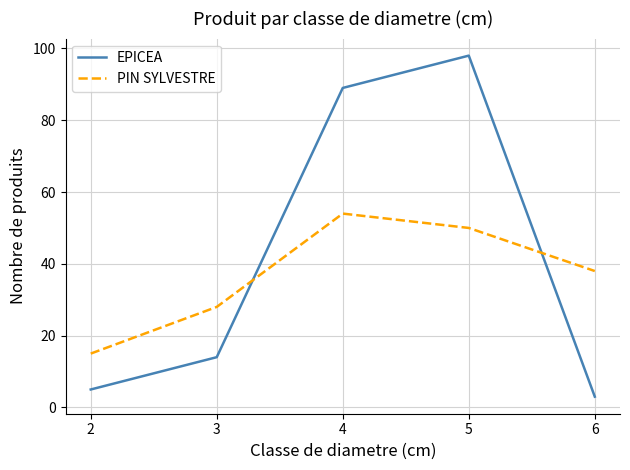

Reading left to right, list all the values displayed in this chart.

EPICEA: 2=5	3=14	4=89	5=98	6=3
PIN SYLVESTRE: 2=15	3=28	4=54	5=50	6=38